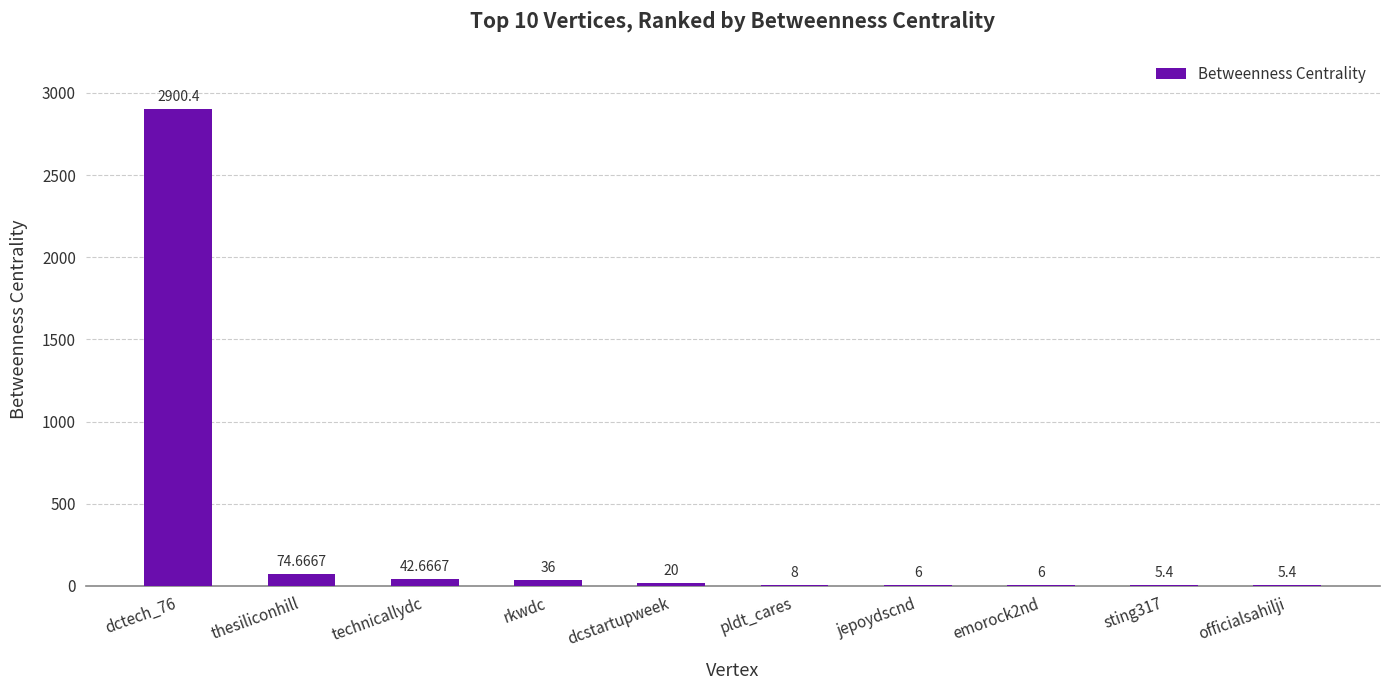

What is the change in value from rkwdc to pldt_cares?

-28.0